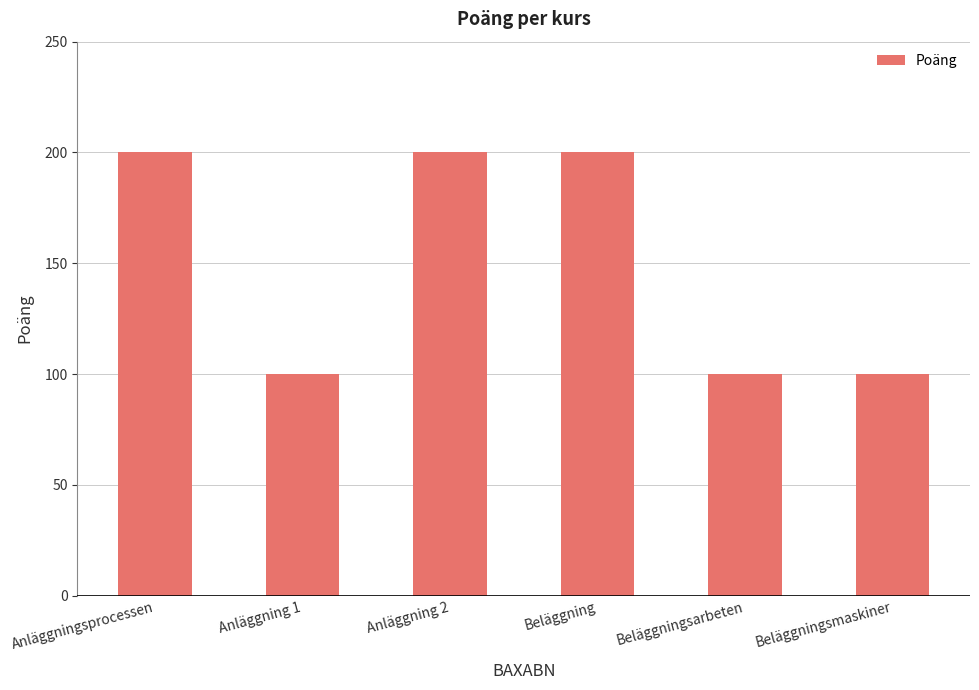

What value does the data have at Anläggning 1?

100